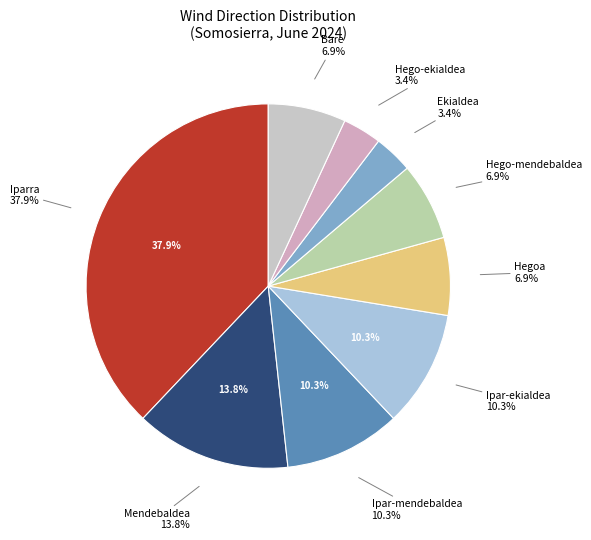

What percentage is the Ipar-mendebaldea slice, to the nearest percent?

10%